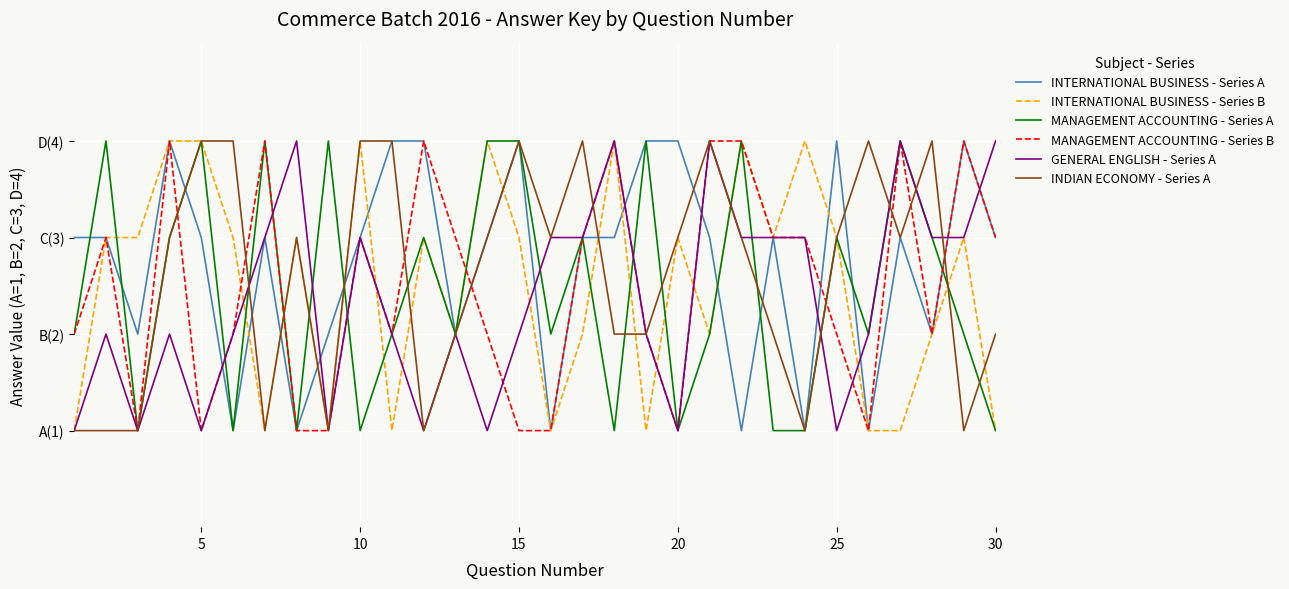

Does the chart display data point markers on the line(s)?

No